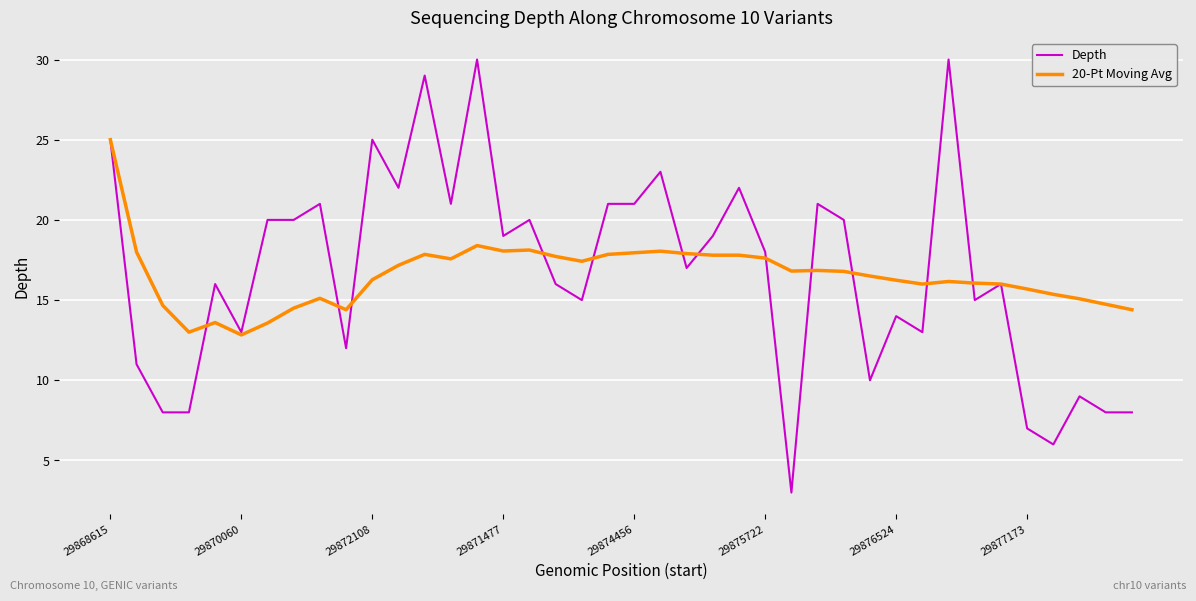

Which series has the largest range (max minus min)?

Depth